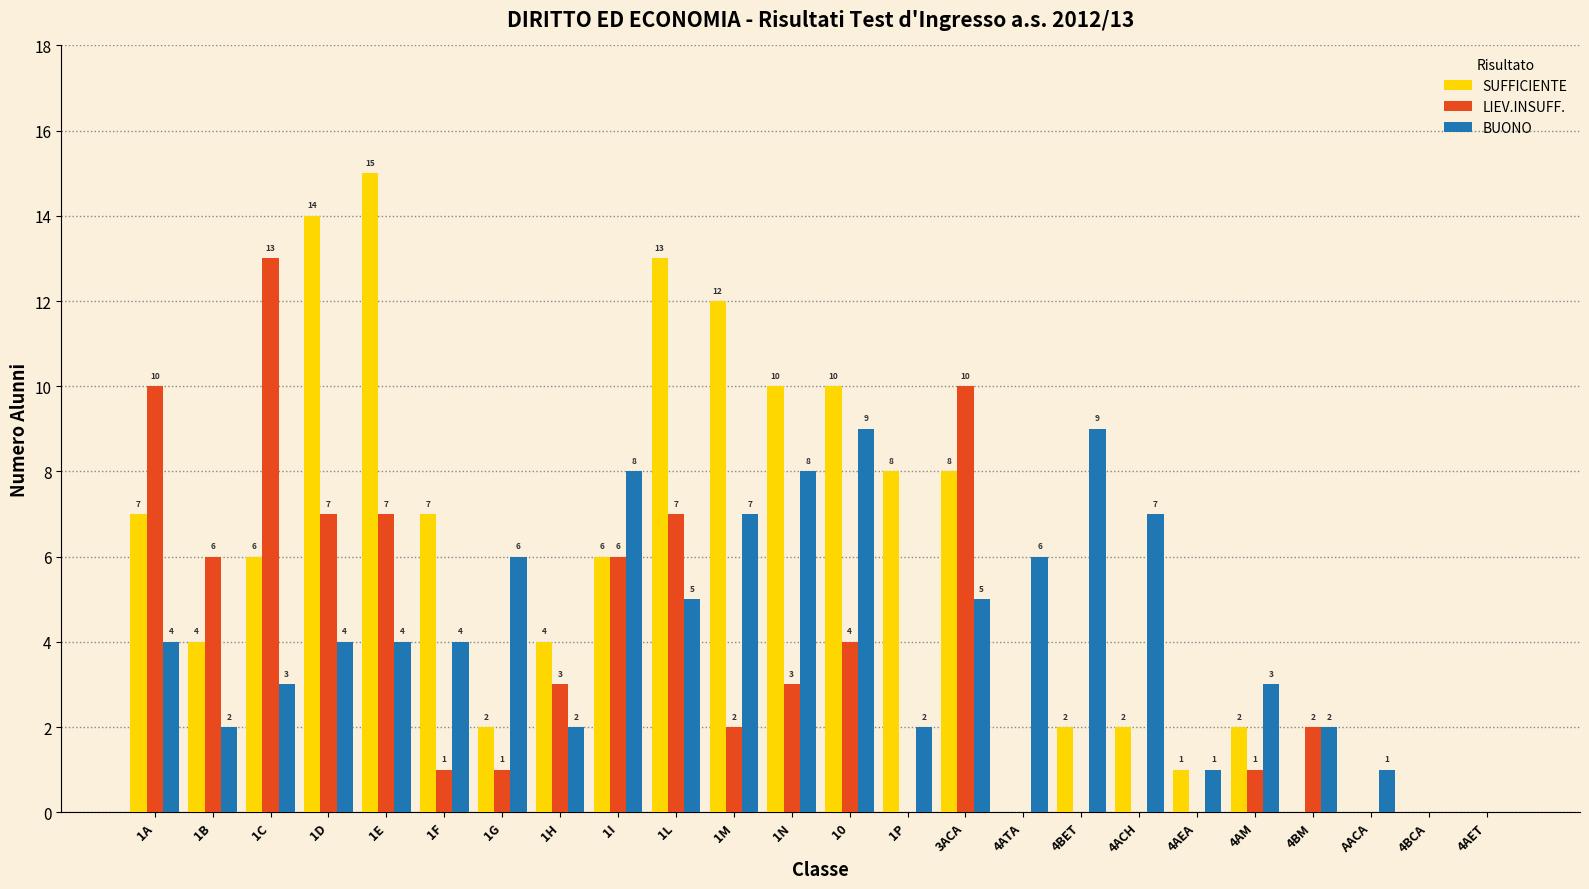

Reading right to left, what are all the values shown in this chart?

SUFFICIENTE: 4AET=0	4BCA=0	AACA=0	4BM=0	4AM=2	4AEA=1	4ACH=2	4BET=2	4ATA=0	3ACA=8	1P=8	10=10	1N=10	1M=12	1L=13	1I=6	1H=4	1G=2	1F=7	1E=15	1D=14	1C=6	1B=4	1A=7
LIEV.INSUFF.: 4AET=0	4BCA=0	AACA=0	4BM=2	4AM=1	4AEA=0	4ACH=0	4BET=0	4ATA=0	3ACA=10	1P=0	10=4	1N=3	1M=2	1L=7	1I=6	1H=3	1G=1	1F=1	1E=7	1D=7	1C=13	1B=6	1A=10
BUONO: 4AET=0	4BCA=0	AACA=1	4BM=2	4AM=3	4AEA=1	4ACH=7	4BET=9	4ATA=6	3ACA=5	1P=2	10=9	1N=8	1M=7	1L=5	1I=8	1H=2	1G=6	1F=4	1E=4	1D=4	1C=3	1B=2	1A=4